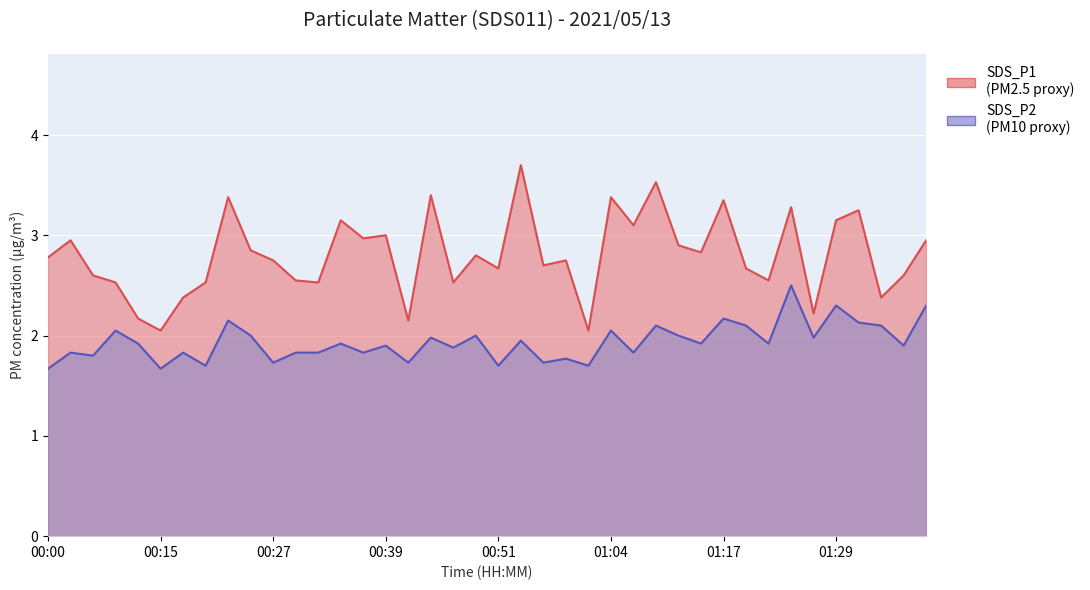

List the series in order of their peak value, lowest first.

SDS_P2, SDS_P1